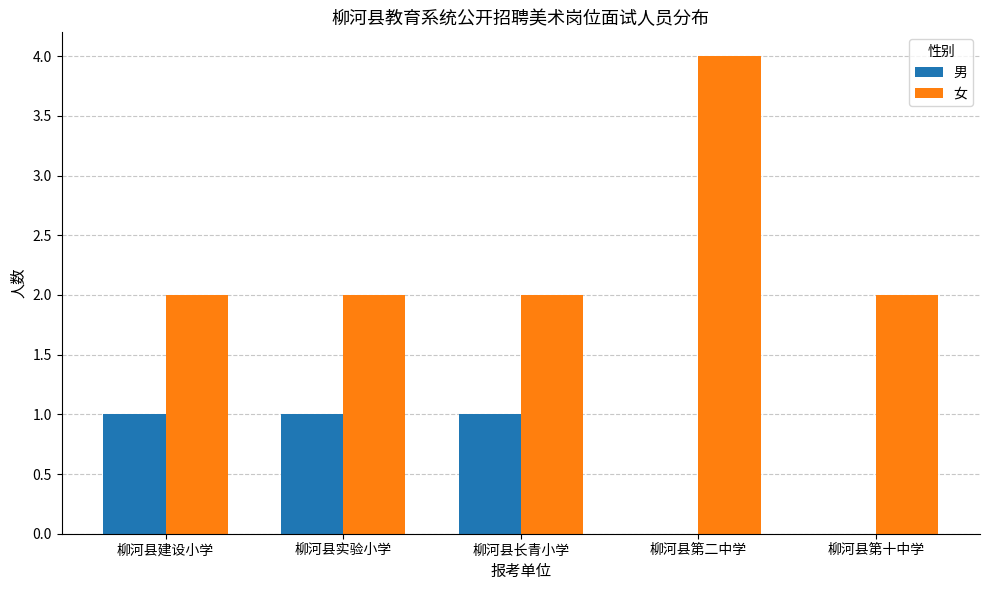

What are all the series names shown in the legend?

男, 女